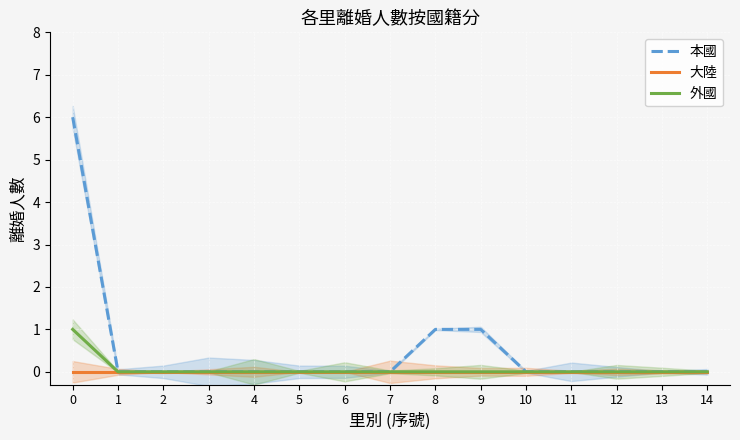

True or false: 本國 and 大陸 intersect in this chart.

False